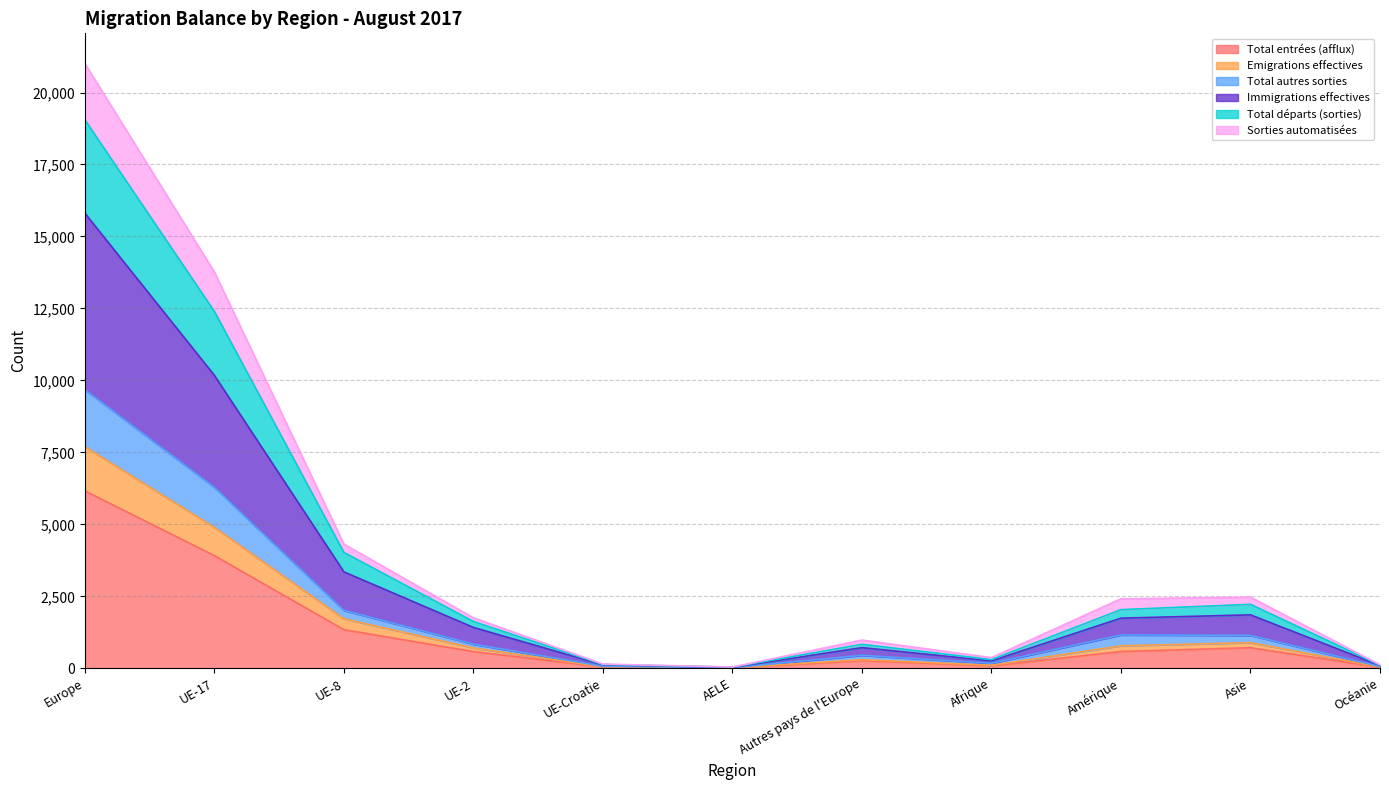

What are all the series names shown in the legend?

Total entrées (afflux), Emigrations effectives, Total autres sorties, Immigrations effectives, Total départs (sorties), Sorties automatisées